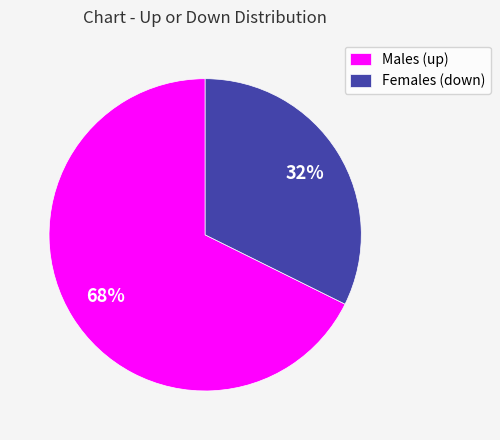

Does any single category account for the majority?

Yes